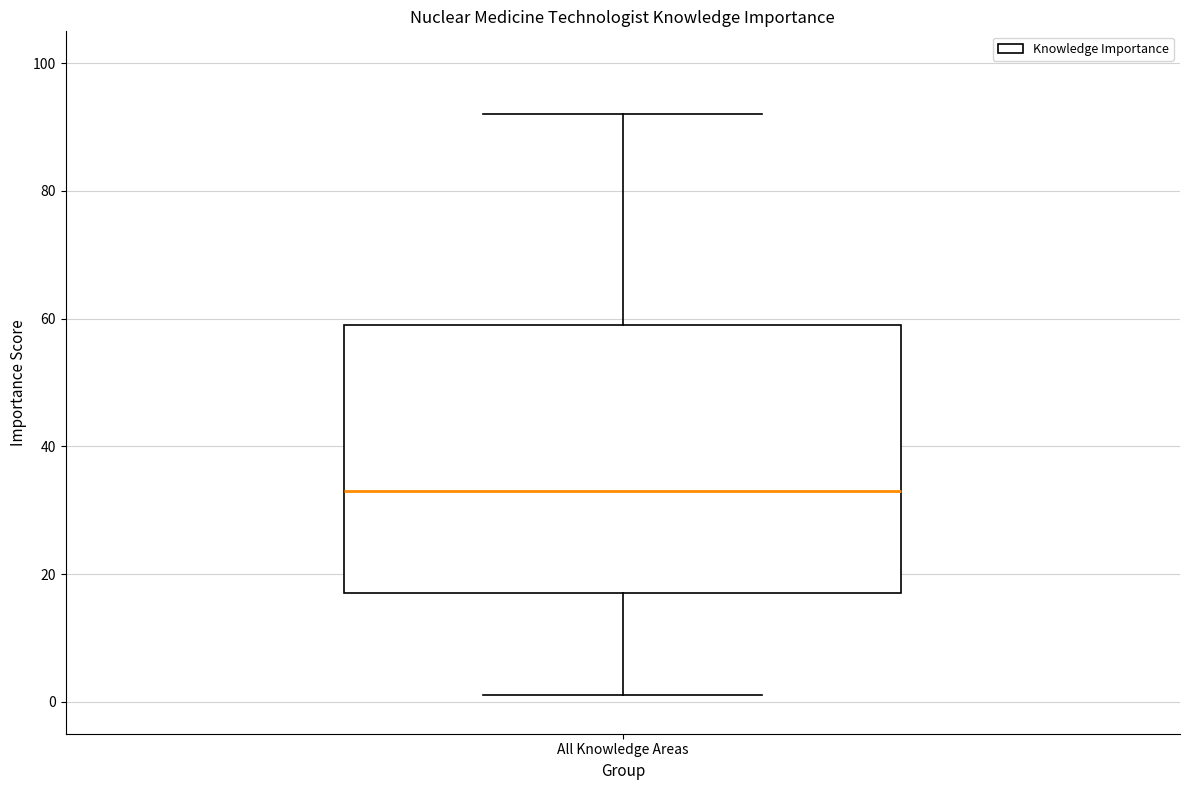

Transcribe this box plot: give where the median line is, the range the box spans, and where the two whiskers end, as read against the y-axis. The values are not printed on the chart, so give them approximately, as read against the axis.

median 34, box 18 to 60, whiskers 2 to 92